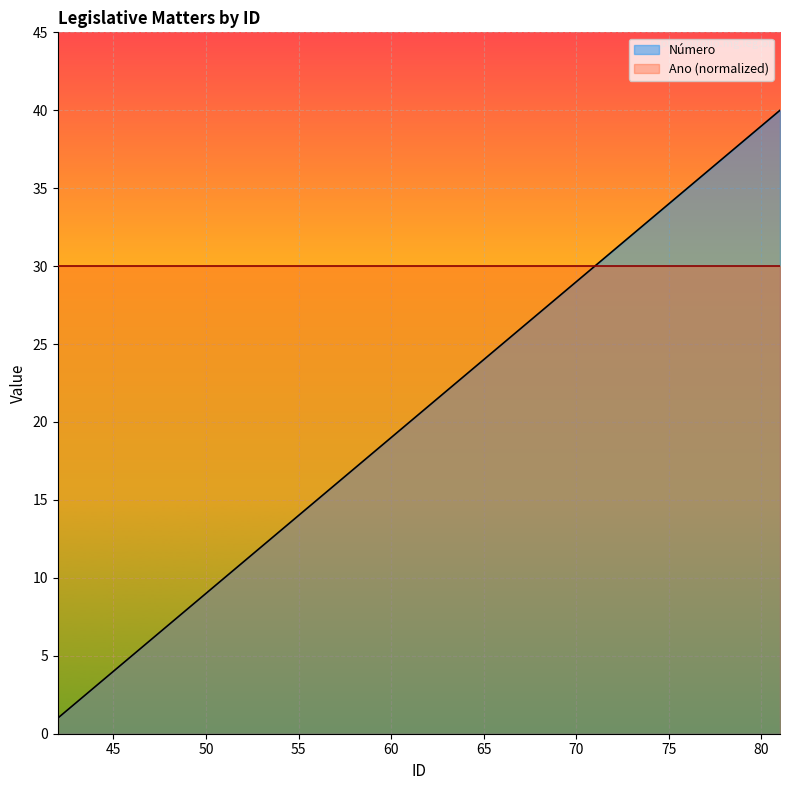

Which label corresponds to the smallest value in the chart?

42